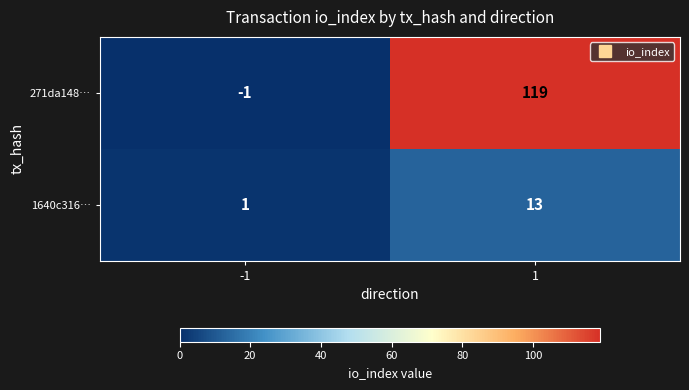

What is the maximum value shown in the chart?

119